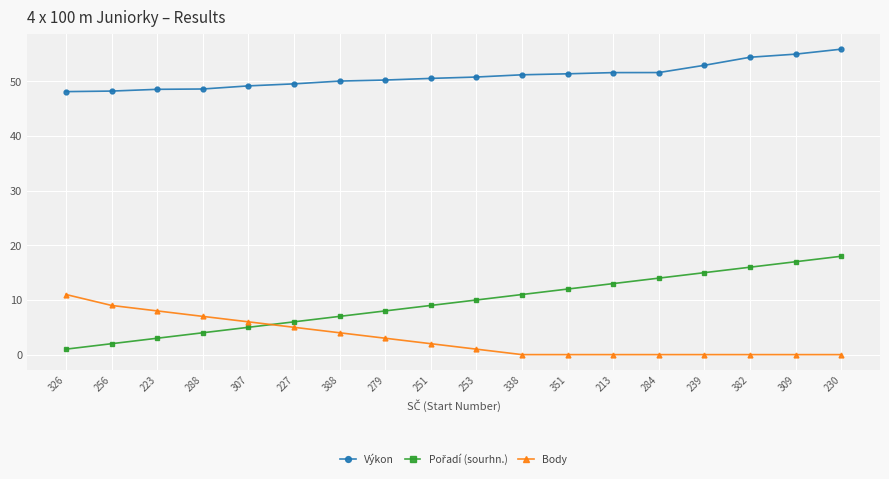

Is it true that Výkon equals 54.4 at 382?

True